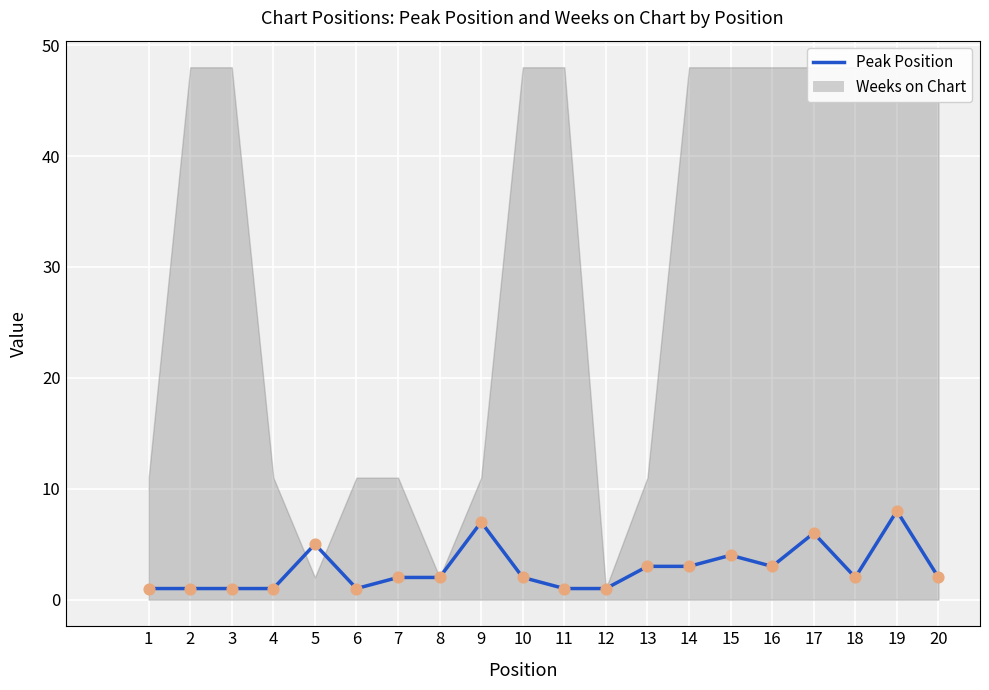

What is the ratio of the value at 20 to the value at 14?

0.7